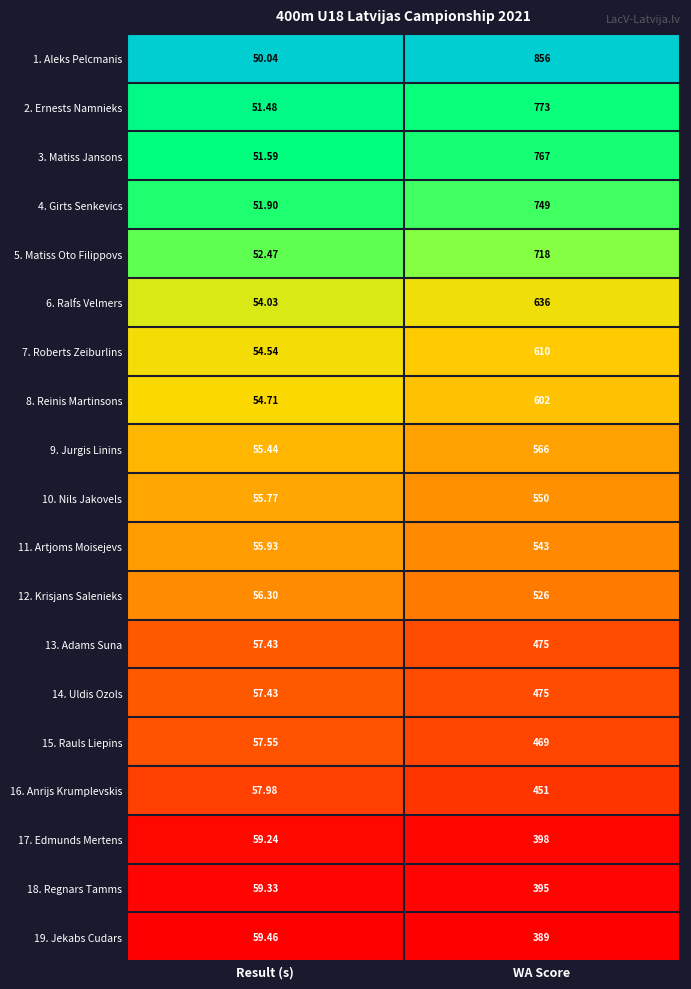

At which label is 10. Nils Jakovels closest to 302?

Result (s)